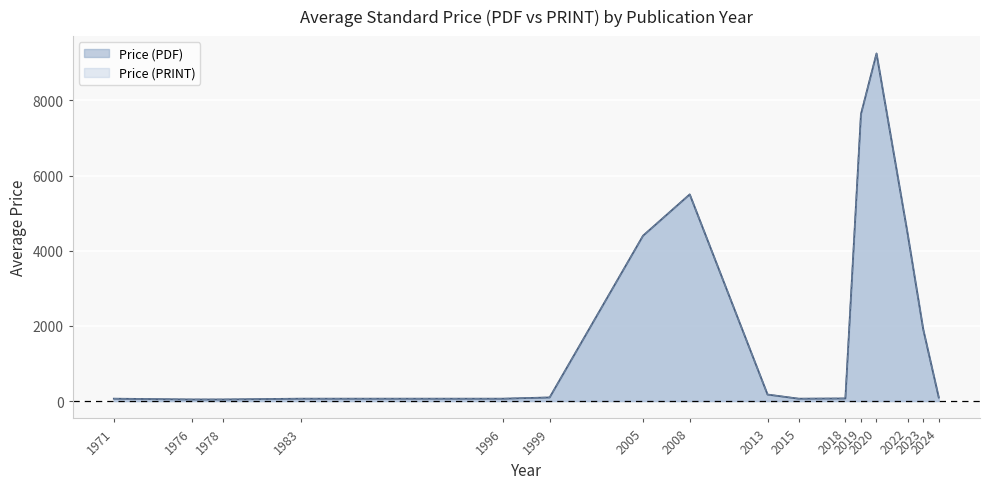

Does the chart display data point markers on the line(s)?

No